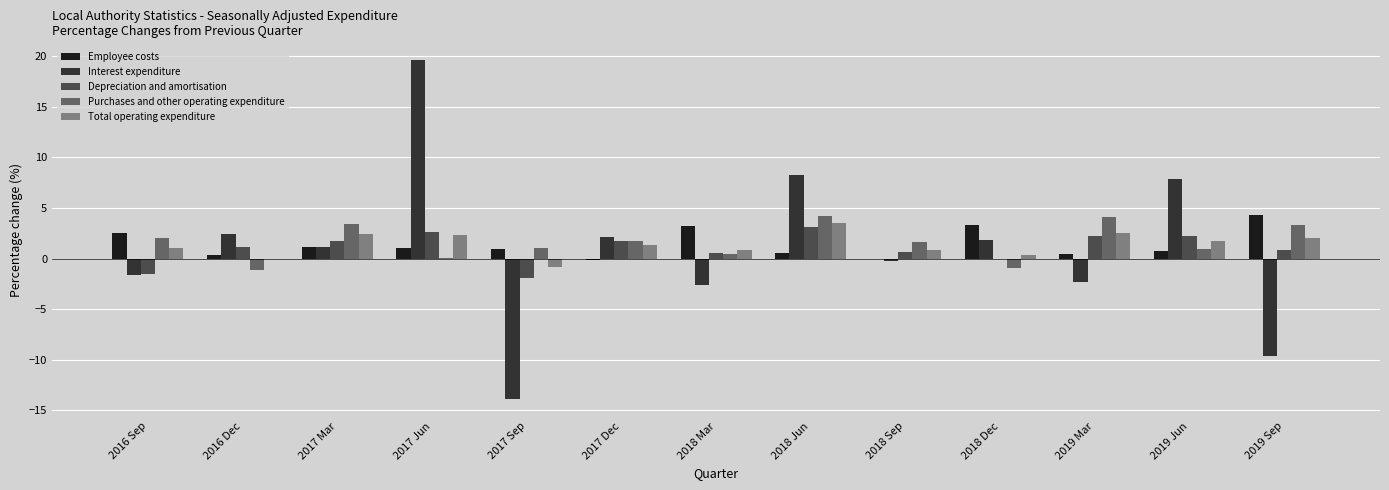

How many groups of bars are there?

13